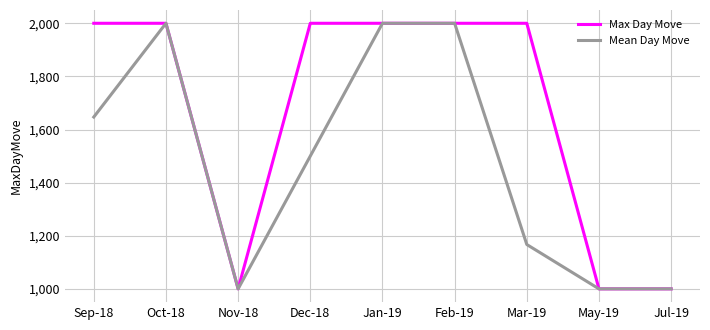

Which series changed the most between Feb-19 and Mar-19?

Mean Day Move